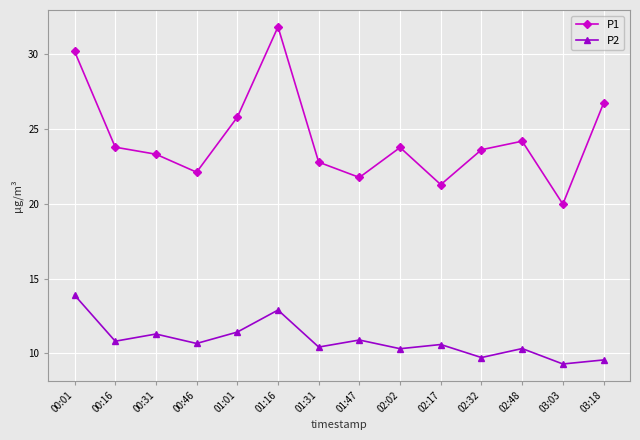

What is the greatest value displayed?

31.8